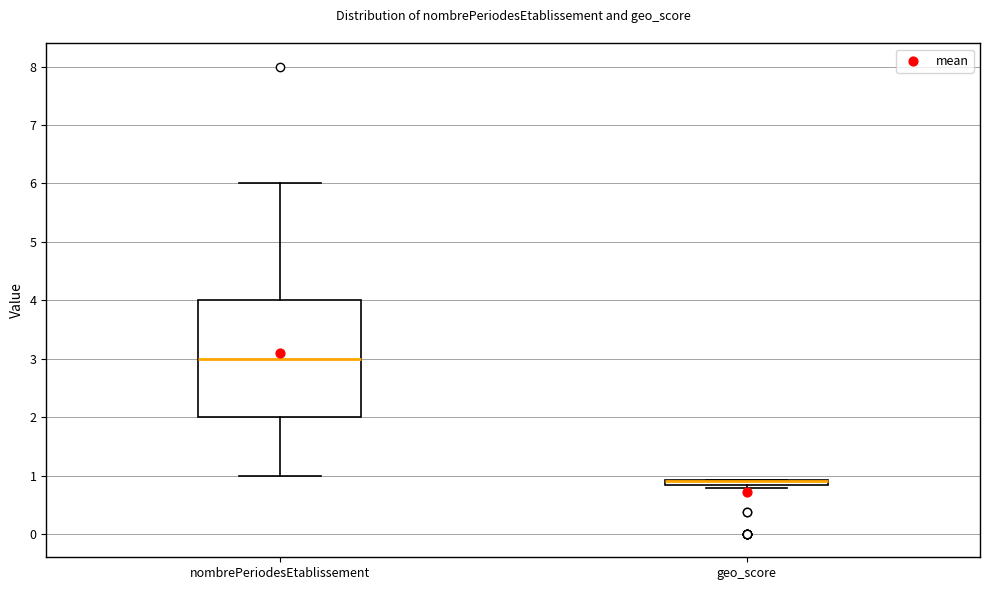

Comparing the boxes themselves (not the whiskers), which one is the tallest?

nombrePeriodesEtablissement